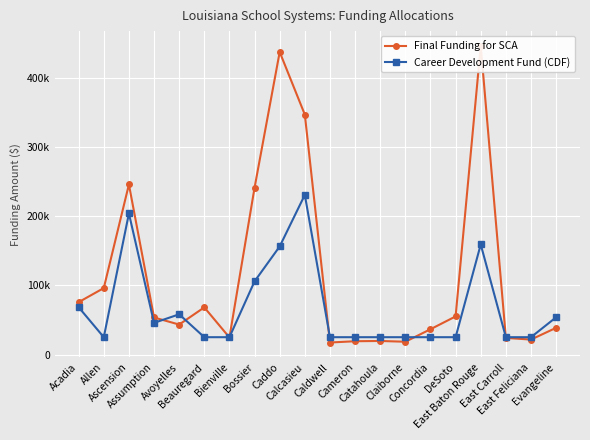

True or false: Final Funding for SCA has a value of 53480 at Assumption.

True